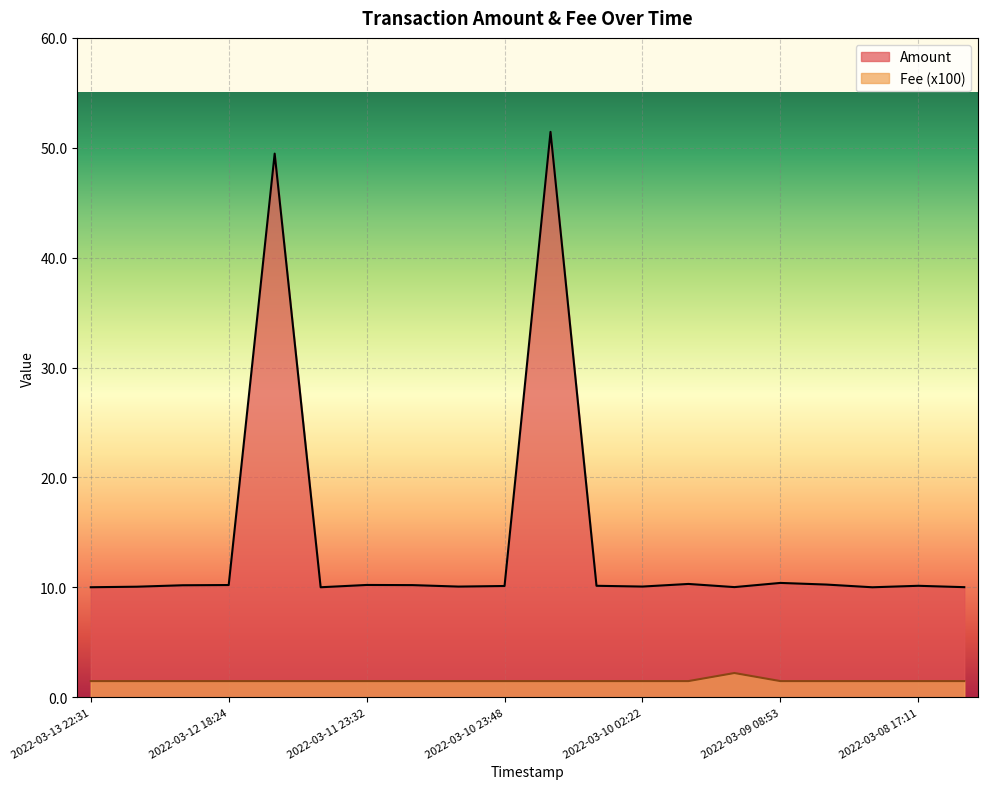

Which series changed the most between 2022-03-11 13:52 and 2022-03-09 05:06?

Amount